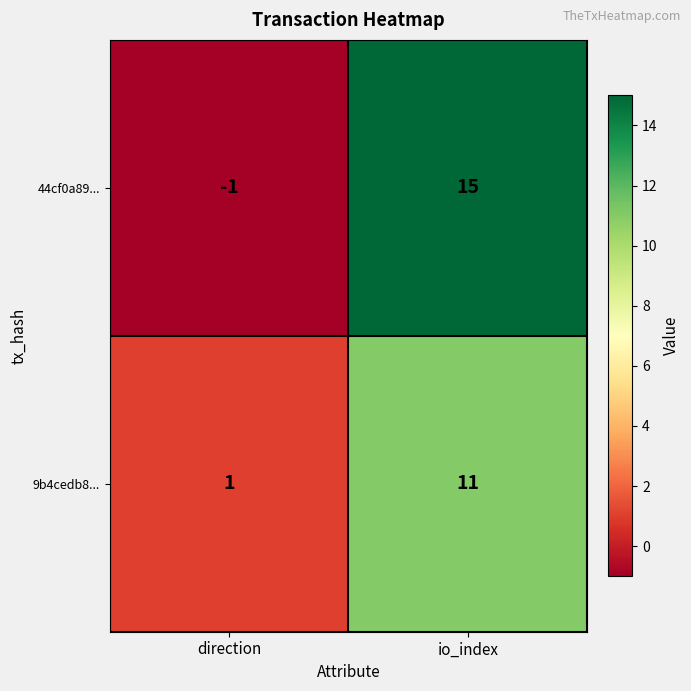

Which series has the largest total across all categories?

44cf0a89...